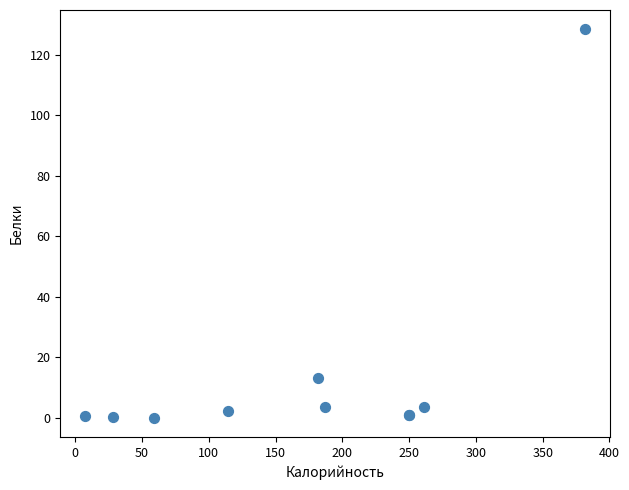

What Y value in the scatter plot is closest to 64?

13.0